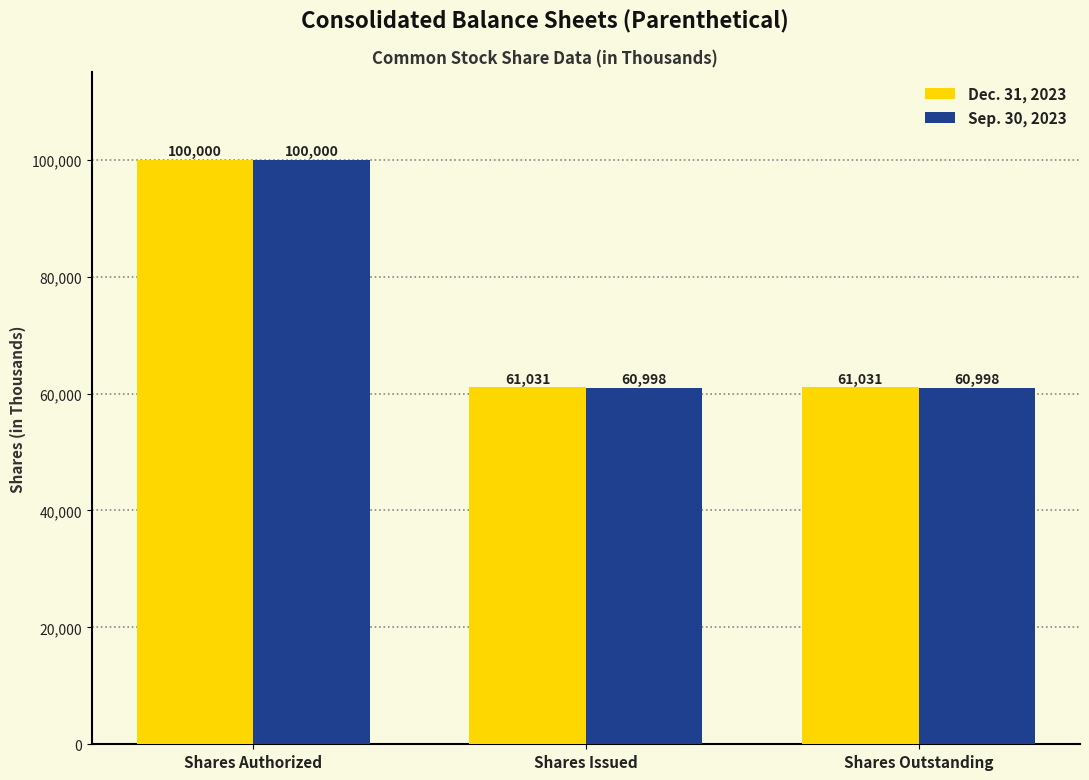

What is the difference between the Dec. 31, 2023 values at Shares Authorized and Shares Outstanding?

38969